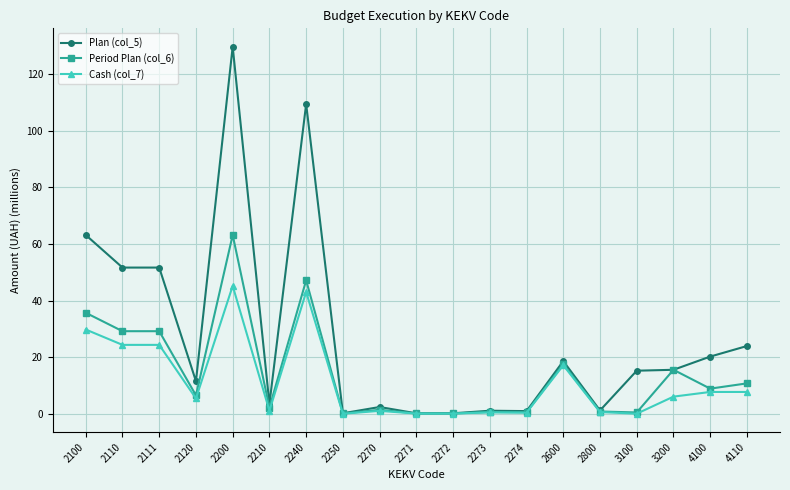

Rank the series by their maximum value, from lowest to highest.

Cash (col_7), Period Plan (col_6), Plan (col_5)